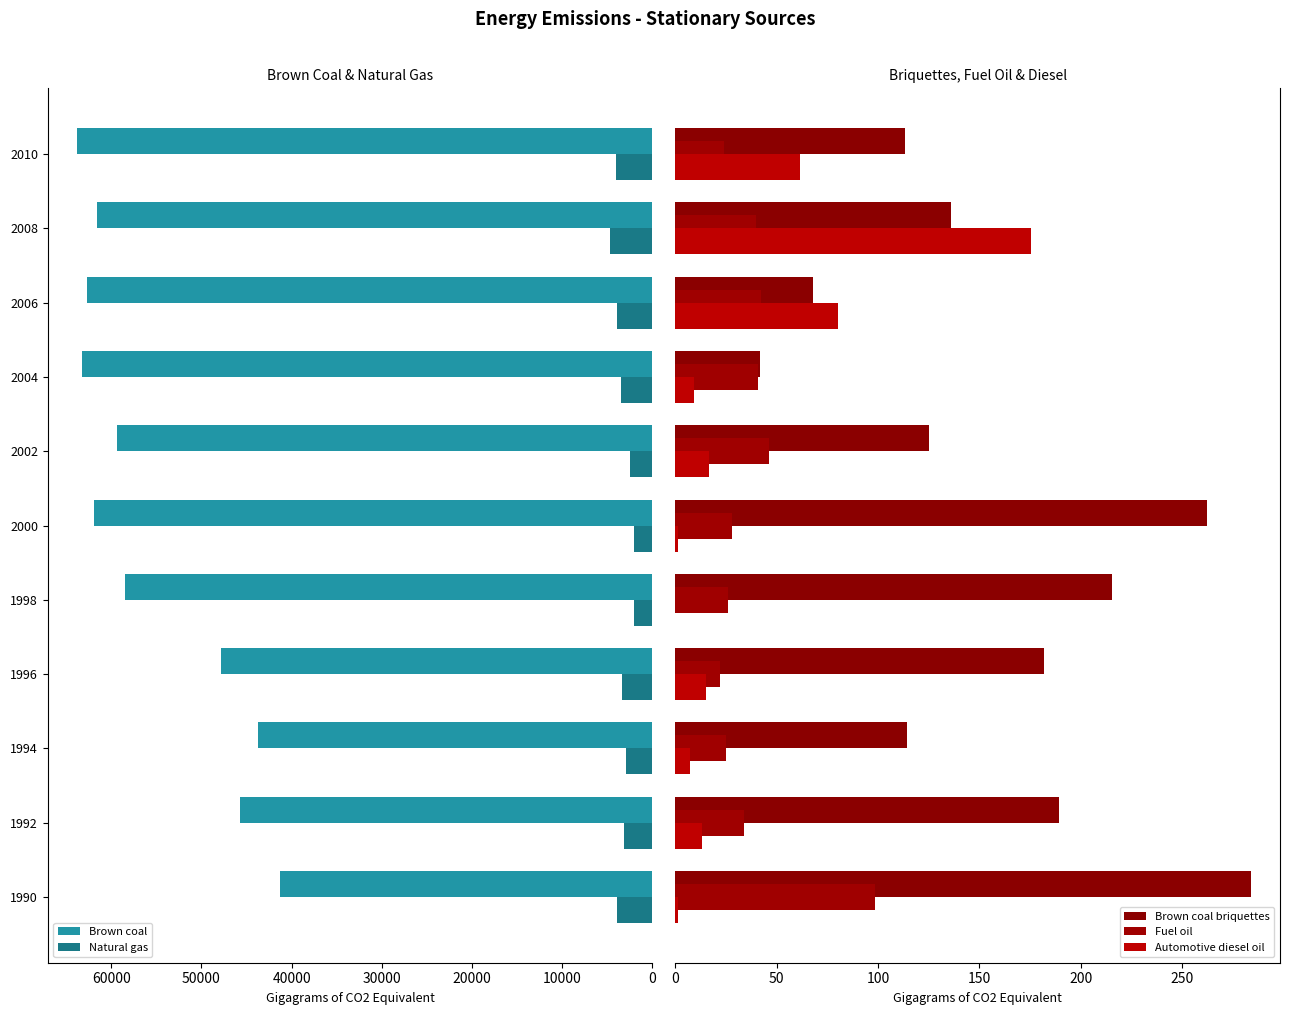

Reading left to right, what are all the values shown in this chart?

Brown coal: 41246.1	45679.3	43772.8	47855.0	58523.0	61905.1	59377.5	63193.5	62649.9	61565.9	63852.4
Natural gas: 3933.8	3118.5	2892.7	3344.8	2016.6	2042.5	2537.0	3462.5	3933.1	4662.3	4075.4
Brown coal briquettes: 284.0	189.0	114.4	181.6	215.3	262.2	125.0	41.6	68.0	136.0	113.3
Fuel oil: 98.7	33.9	24.9	21.9	26.1	28.0	46.2	40.8	42.3	40.1	24.1
Automotive diesel oil: 1.4	13.4	7.2	15.4	0.0	1.5	16.4	9.3	80.5	175.3	61.6